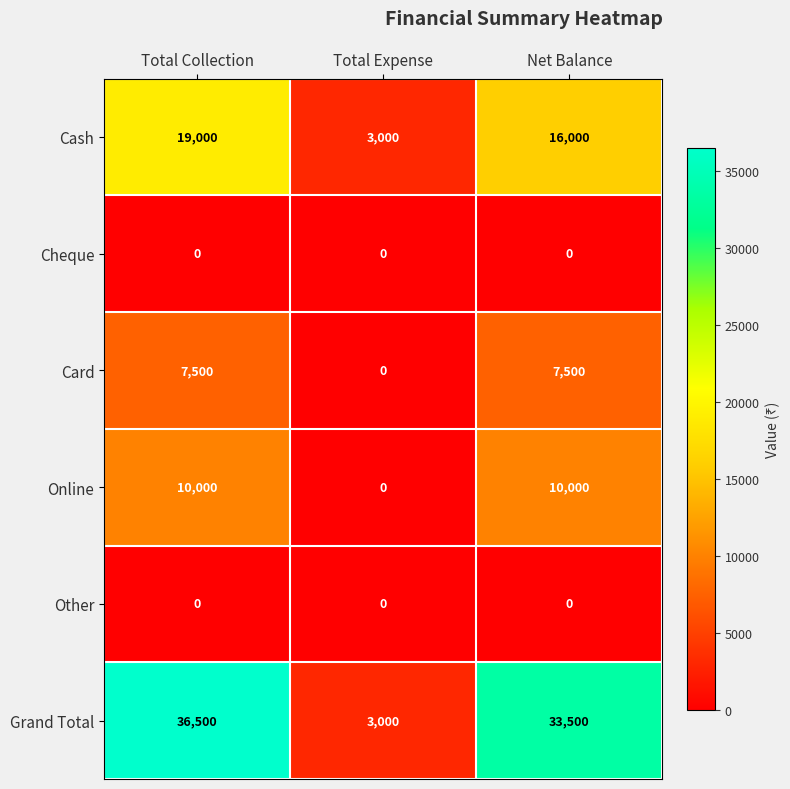

At which category is the sum across all series the highest?

Total Collection